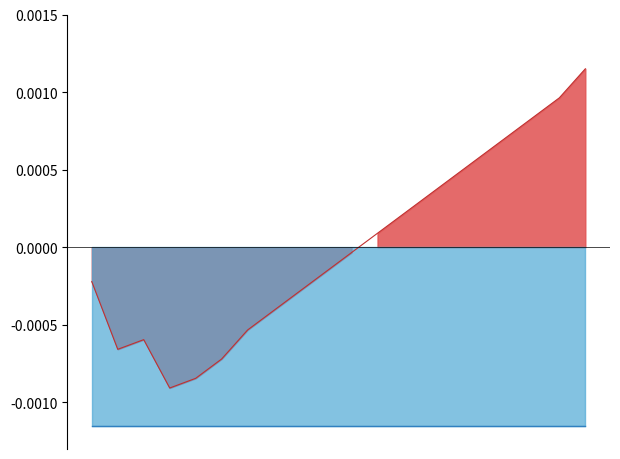

Is it true that the value at 07:45 is 0.0?

False